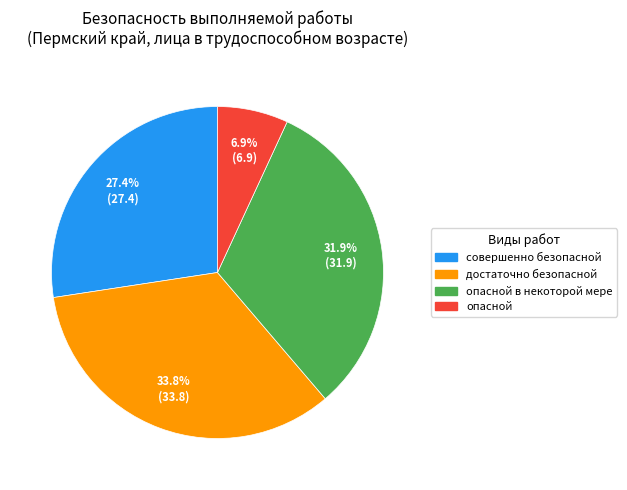

Does any single category account for the majority?

No